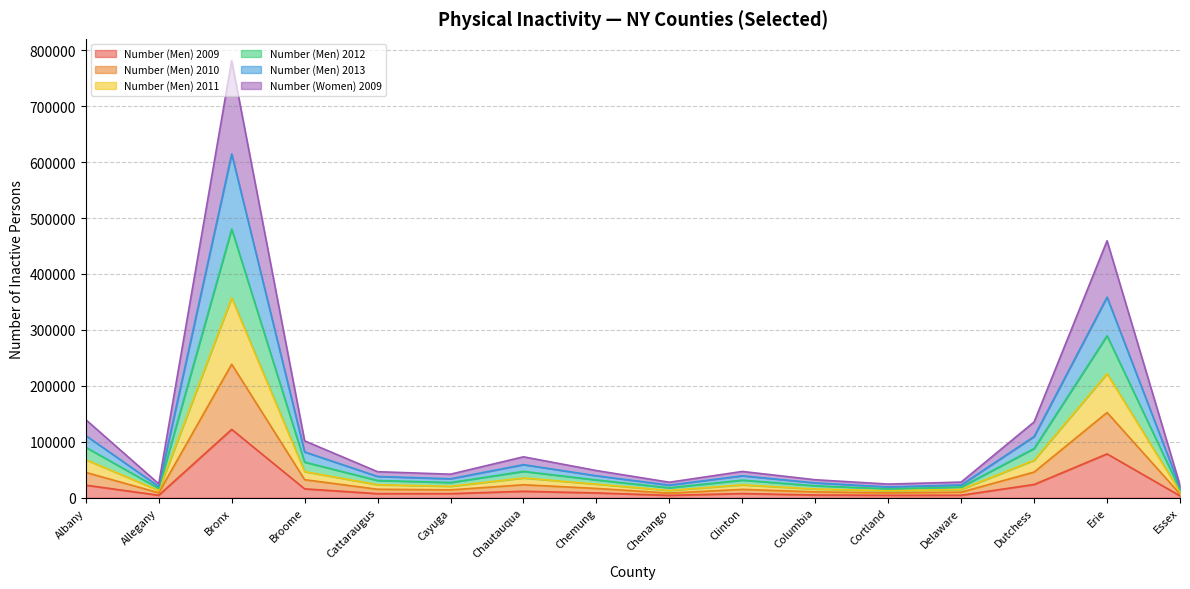

At which category is the sum across all series the highest?

Bronx